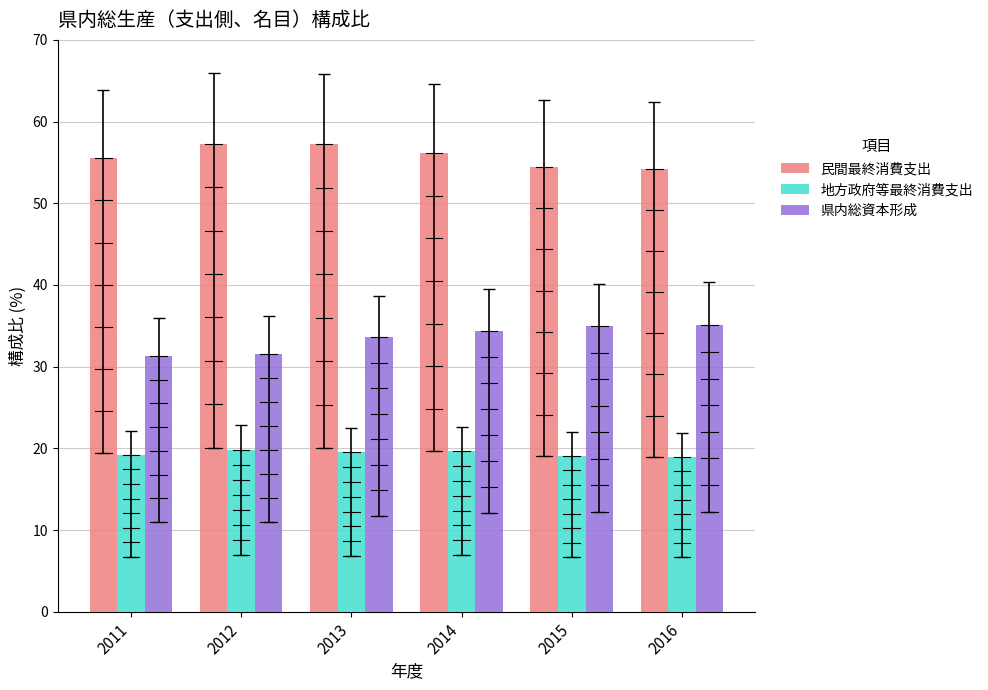

What is the maximum value shown in the chart?

57.3